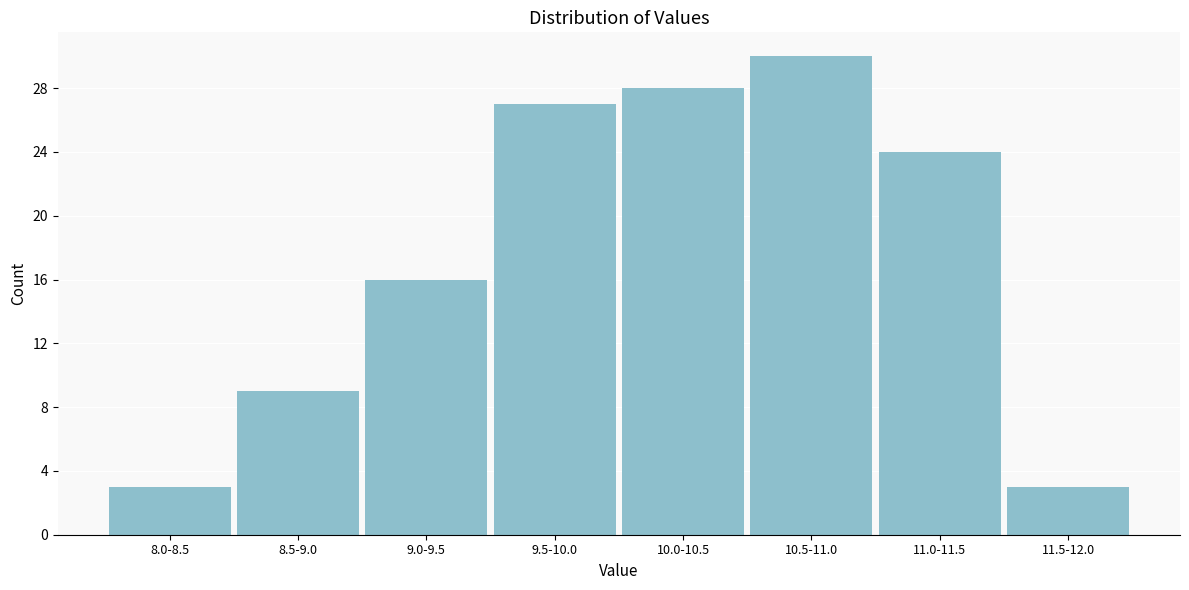

Reading right to left, transcribe all the data shown in this chart.

11.5-12.0=3	11.0-11.5=24	10.5-11.0=30	10.0-10.5=28	9.5-10.0=27	9.0-9.5=16	8.5-9.0=9	8.0-8.5=3